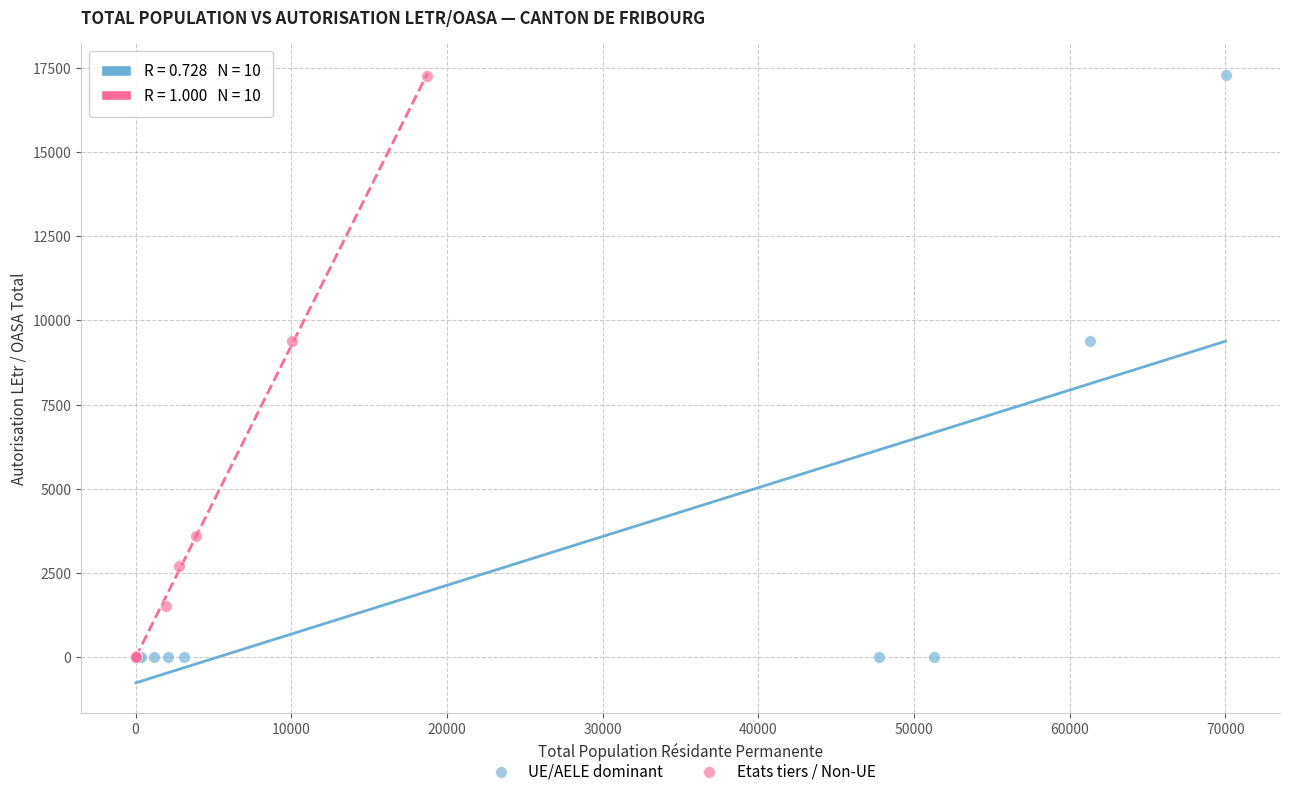

Which series has the largest Y range (max minus min)?

UE/AELE dominant